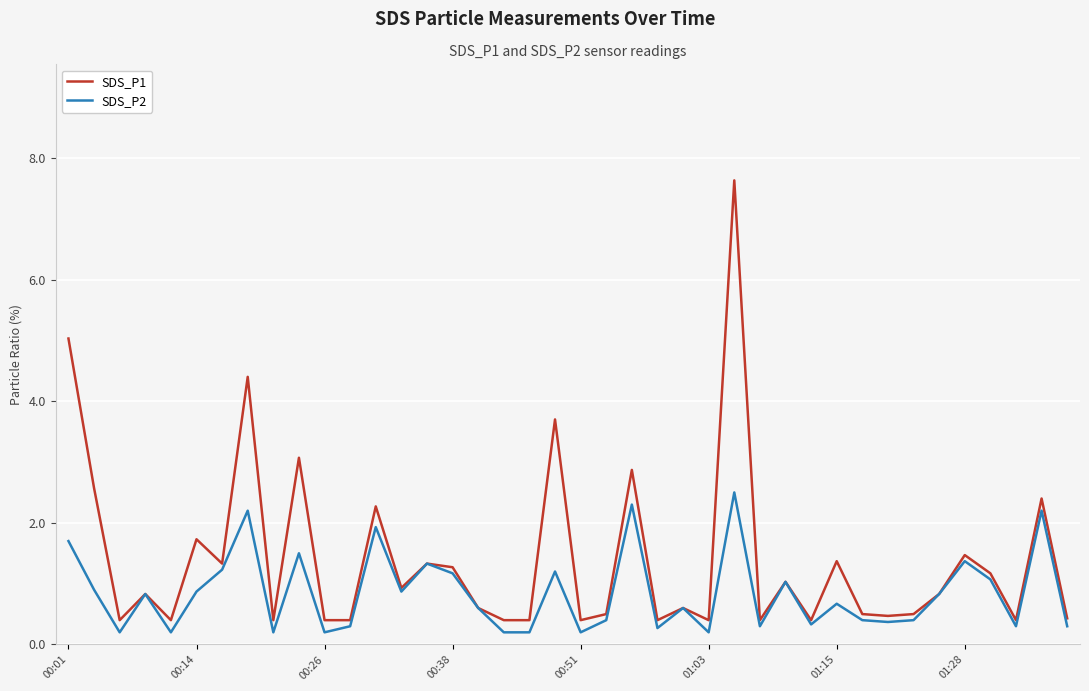

What is the difference between the maximum and second lowest values in the SDS_P2 series?

2.3